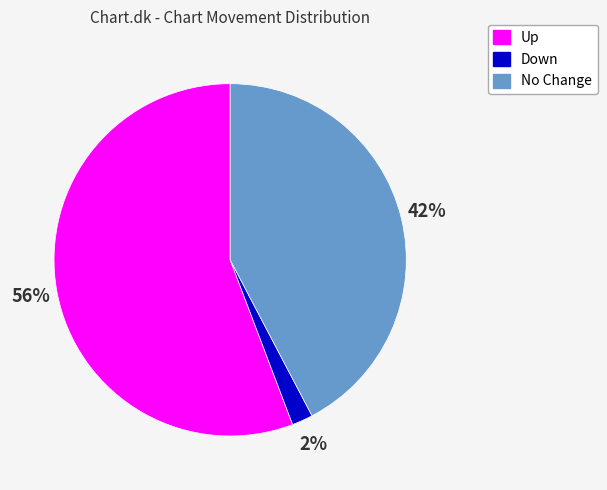

How many segments does this pie chart have?

3